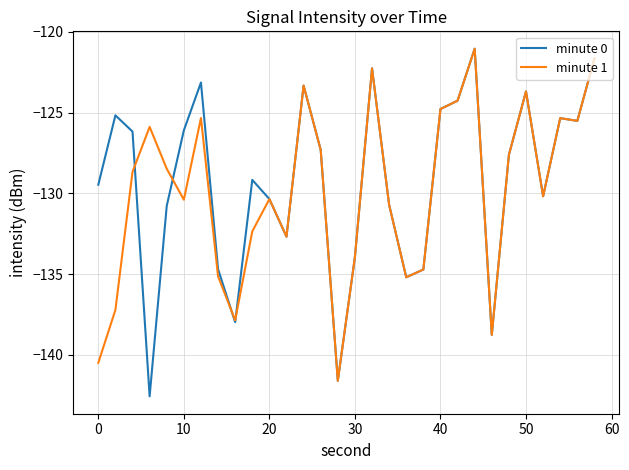

What is the smallest value displayed?

-142.6